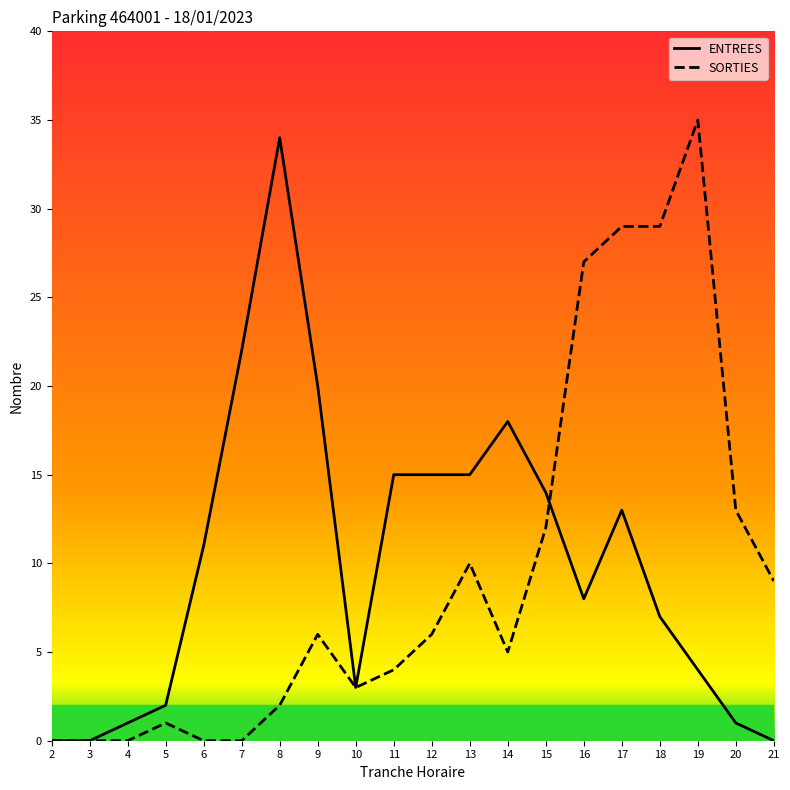

Which series has the widest spread of values?

SORTIES